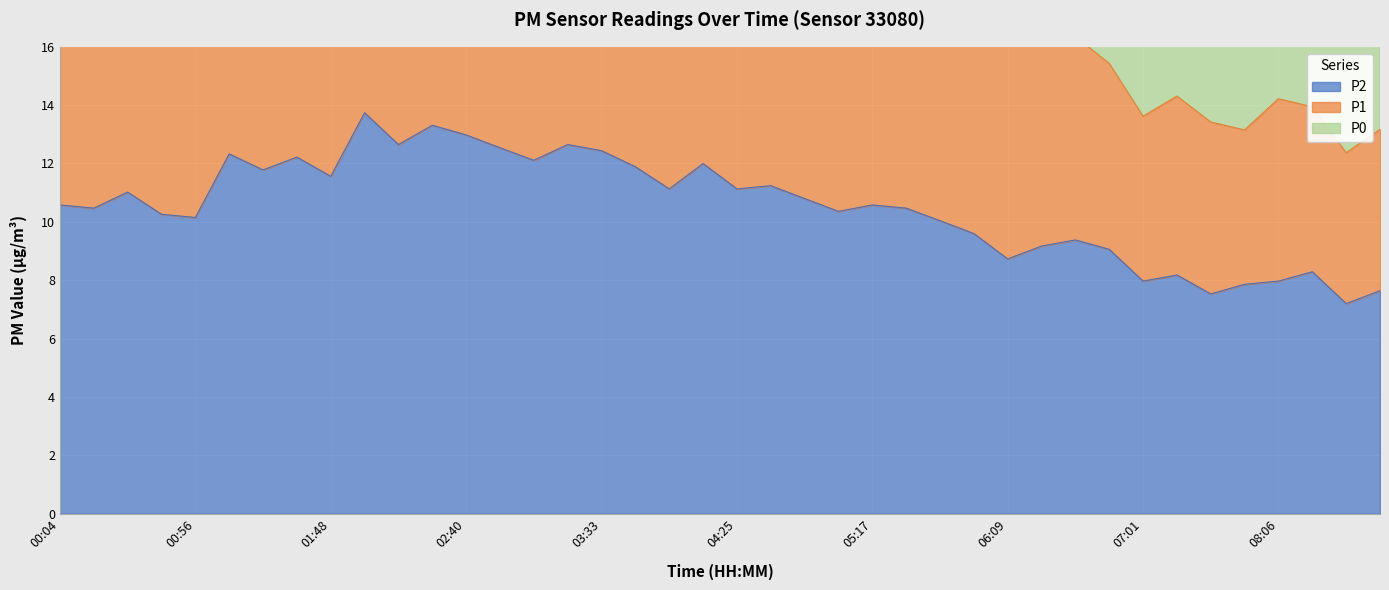

What is the difference between the P1 values at 02:14 and 07:40?

10.0